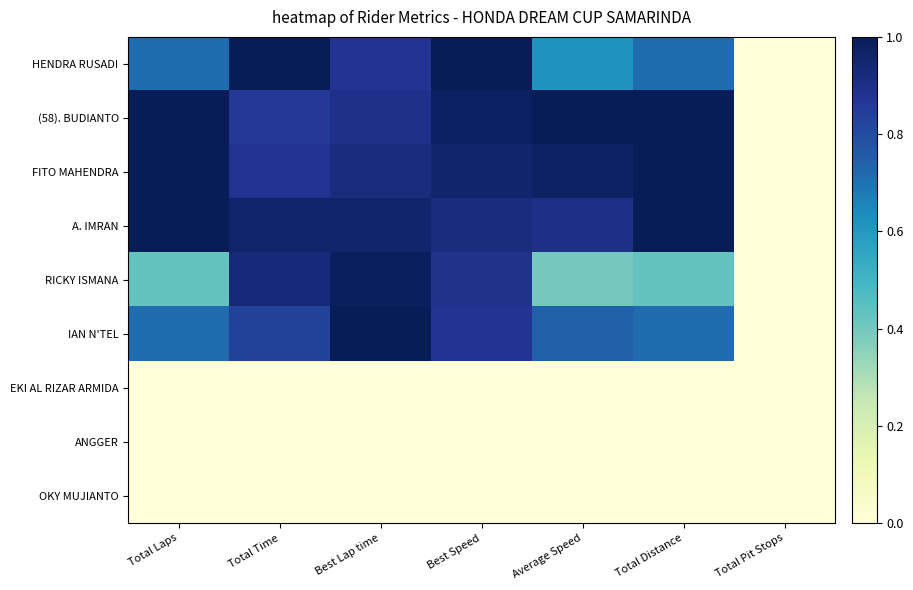

At which category does the chart reach its peak across all series?

Total Time